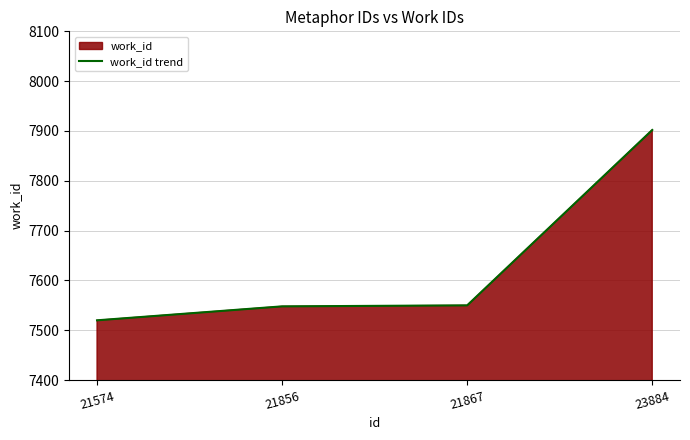

Count the number of data series in this chart.

1